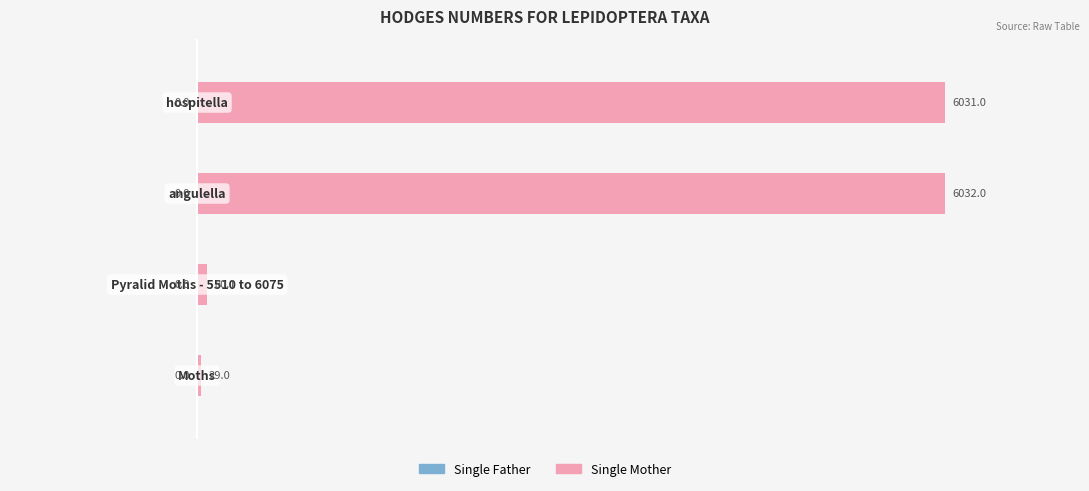

Reading top to bottom, what are all the values shown in this chart?

6031.0	6032.0	80.1	29.0